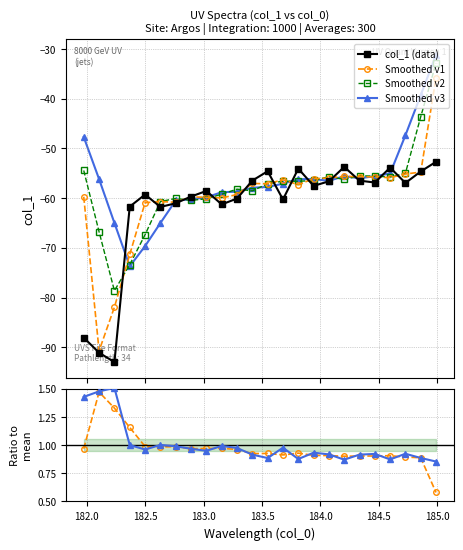

True or false: Smoothed v2 and Ratio to mean cross at least once.

False